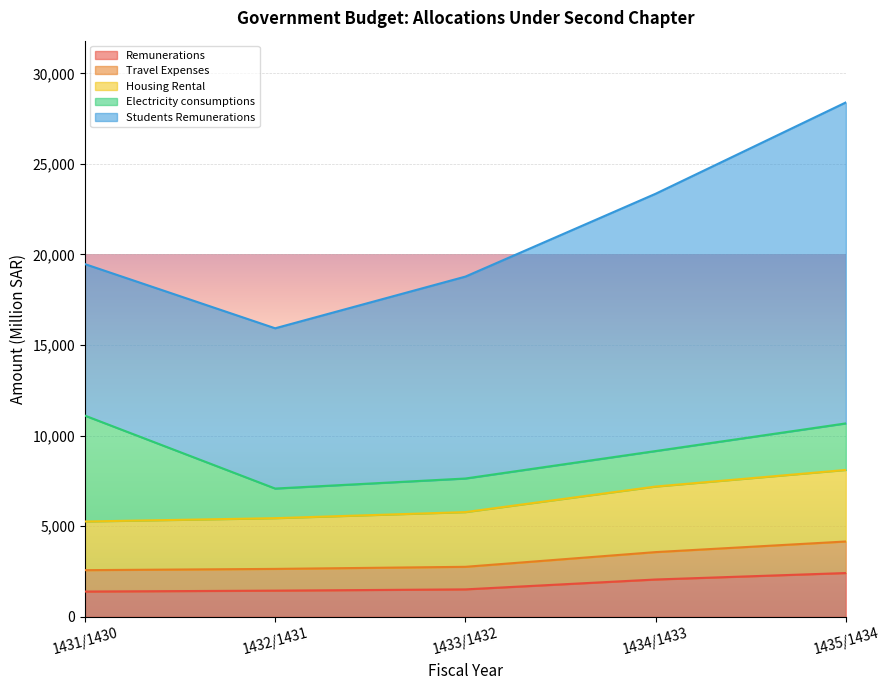

What is the minimum value for Travel Expenses?

2578